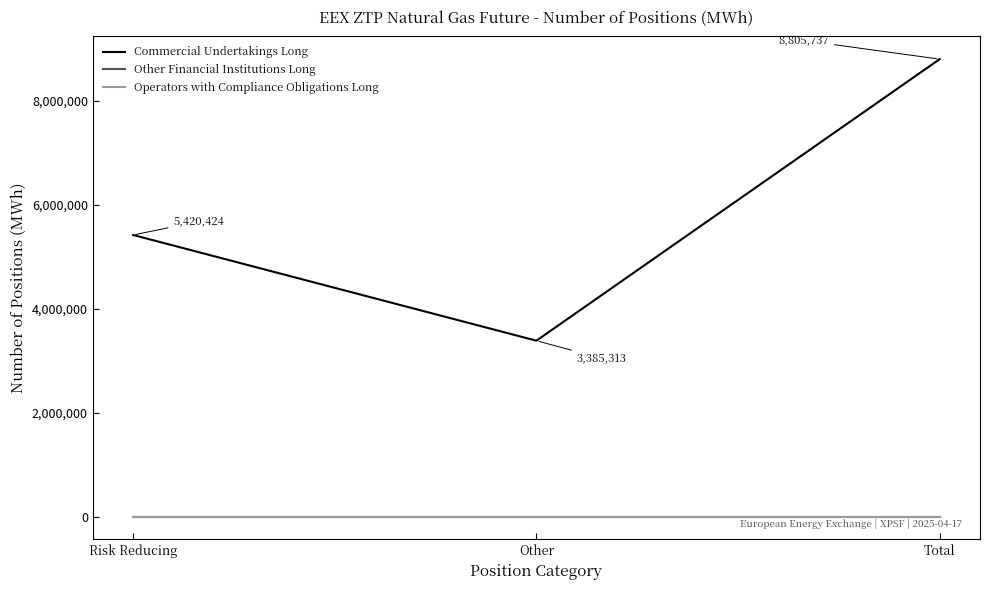

Does the chart have visible grid lines?

No